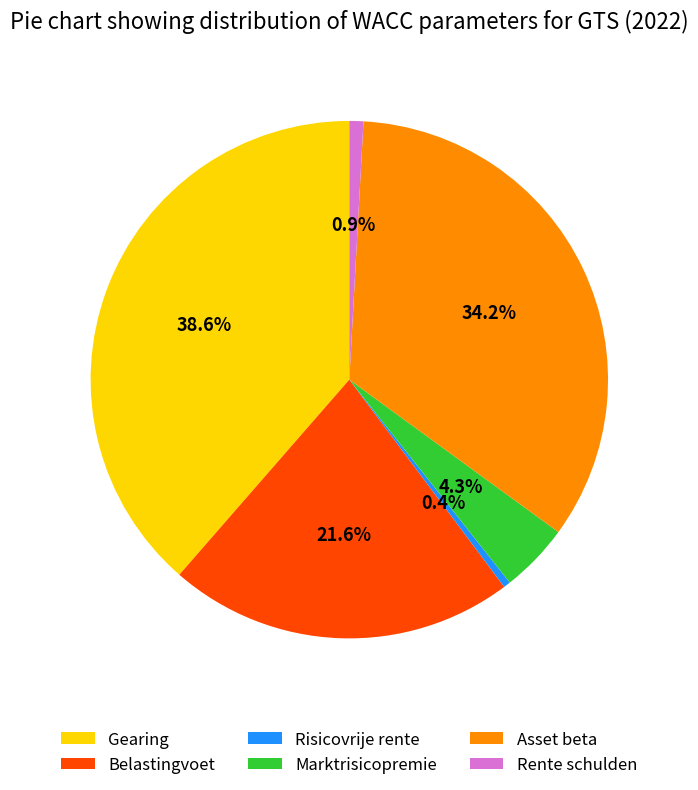

What percentage do Rente schulden and Marktrisicopremie together represent?

5.2%